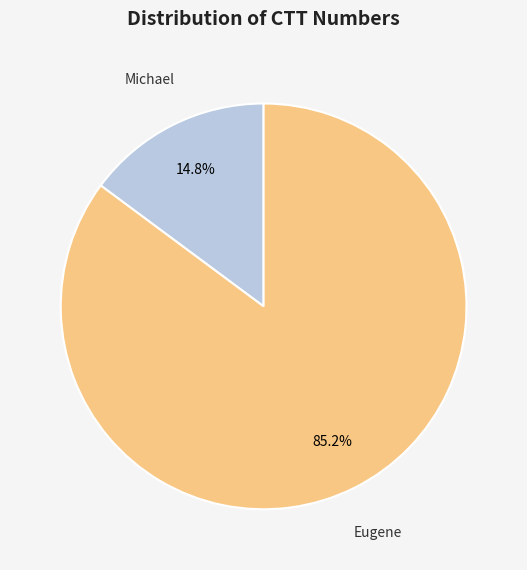

Is there any slice that represents more than half of the pie?

Yes